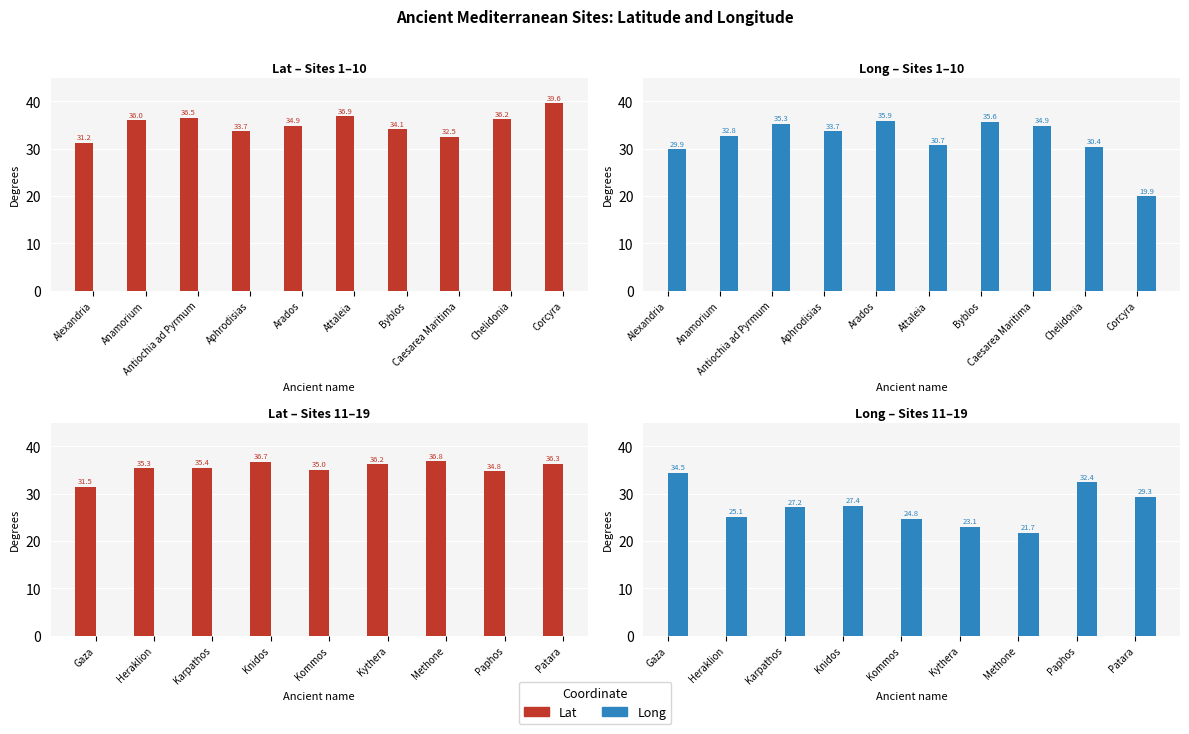

Rank the series at Knidos from lowest to highest value.

Long, Lat